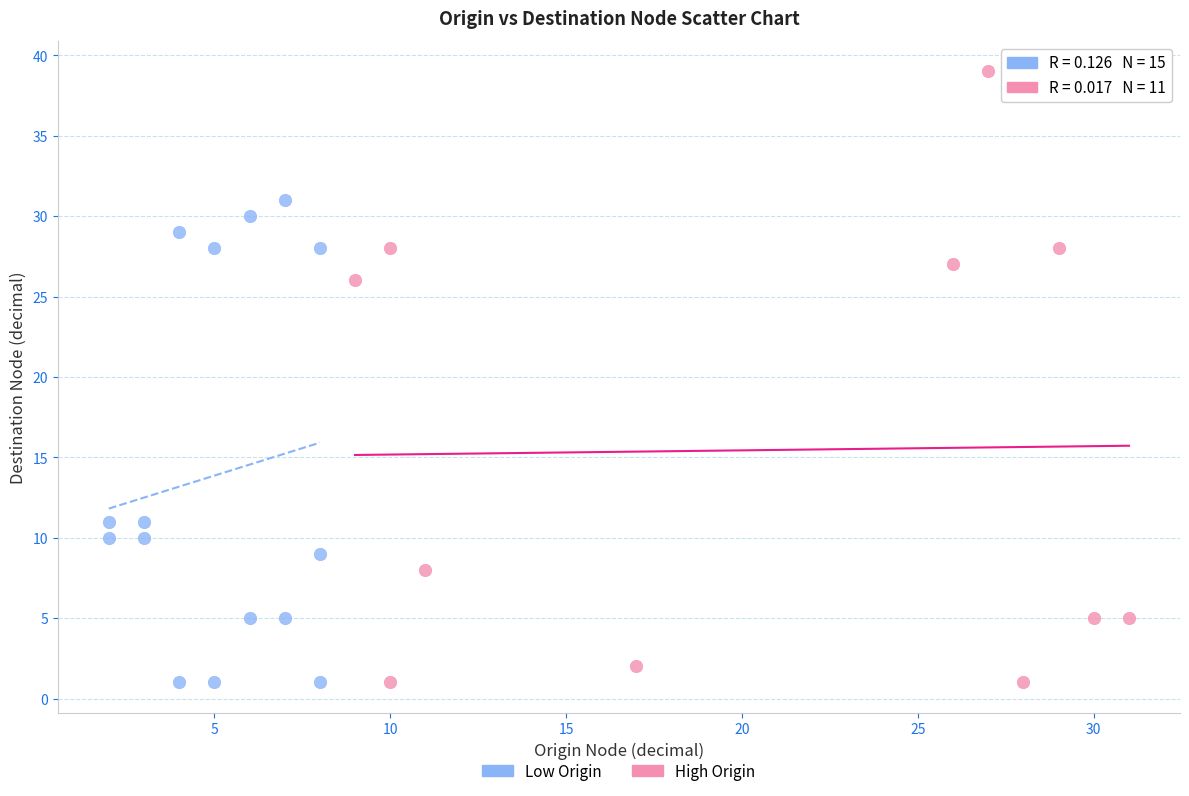

Which series has the widest spread of Y values?

High Origin